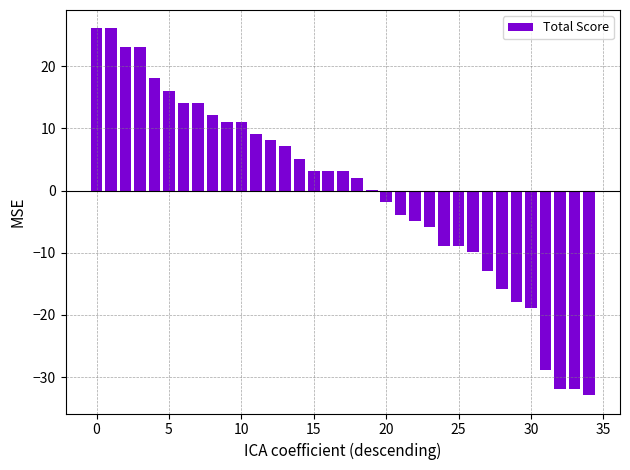

Reading left to right, transcribe all the data shown in this chart.

26.1	26.1	23.1	23.1	18.1	16.1	14.1	14.1	12.1	11.1	11.1	9.1	8.1	7.1	5.1	3.1	3.1	3.1	2.1	0.1	-1.9	-3.9	-4.9	-5.9	-8.9	-8.9	-9.9	-12.9	-15.9	-17.9	-18.9	-28.9	-31.9	-31.9	-32.9